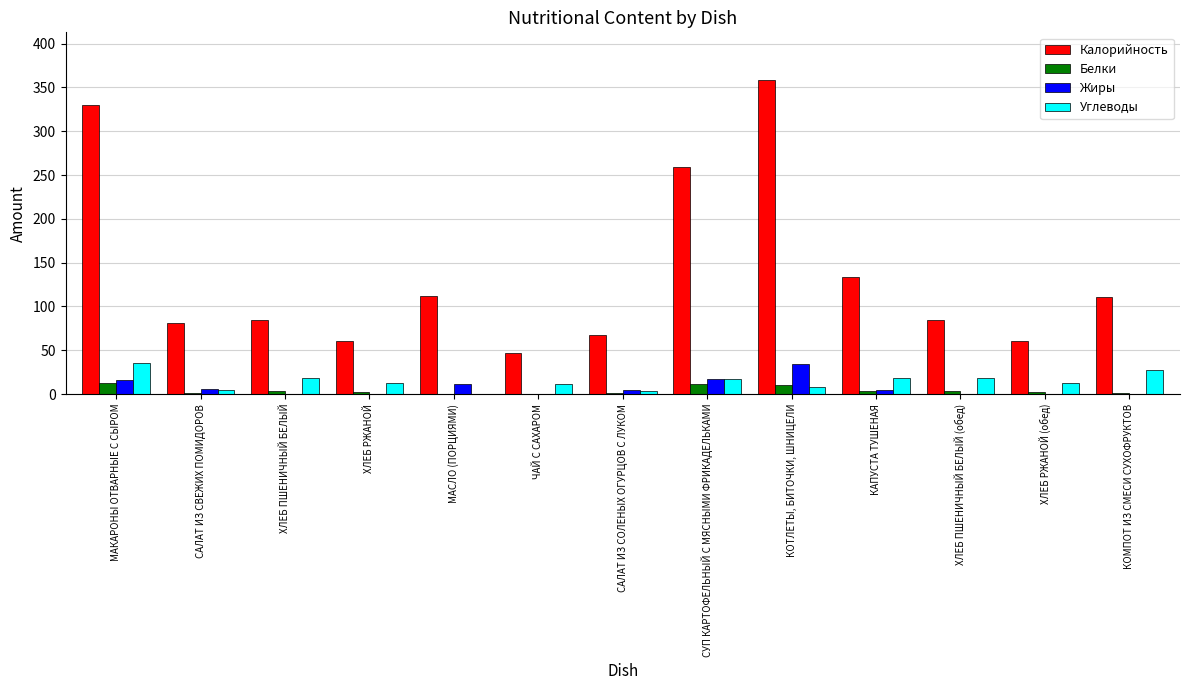

Is the value of Углеводы at ЧАЙ С САХАРОМ greater than the value of Калорийность at МАКАРОНЫ ОТВАРНЫЕ С СЫРОМ?

No